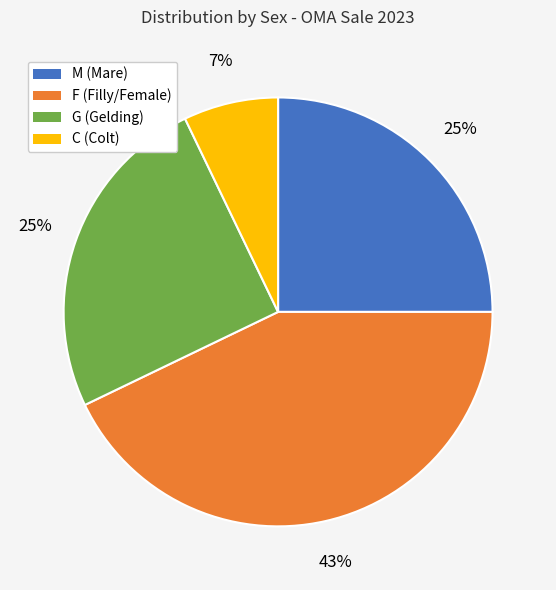

What is the smallest slice in the pie chart?

C